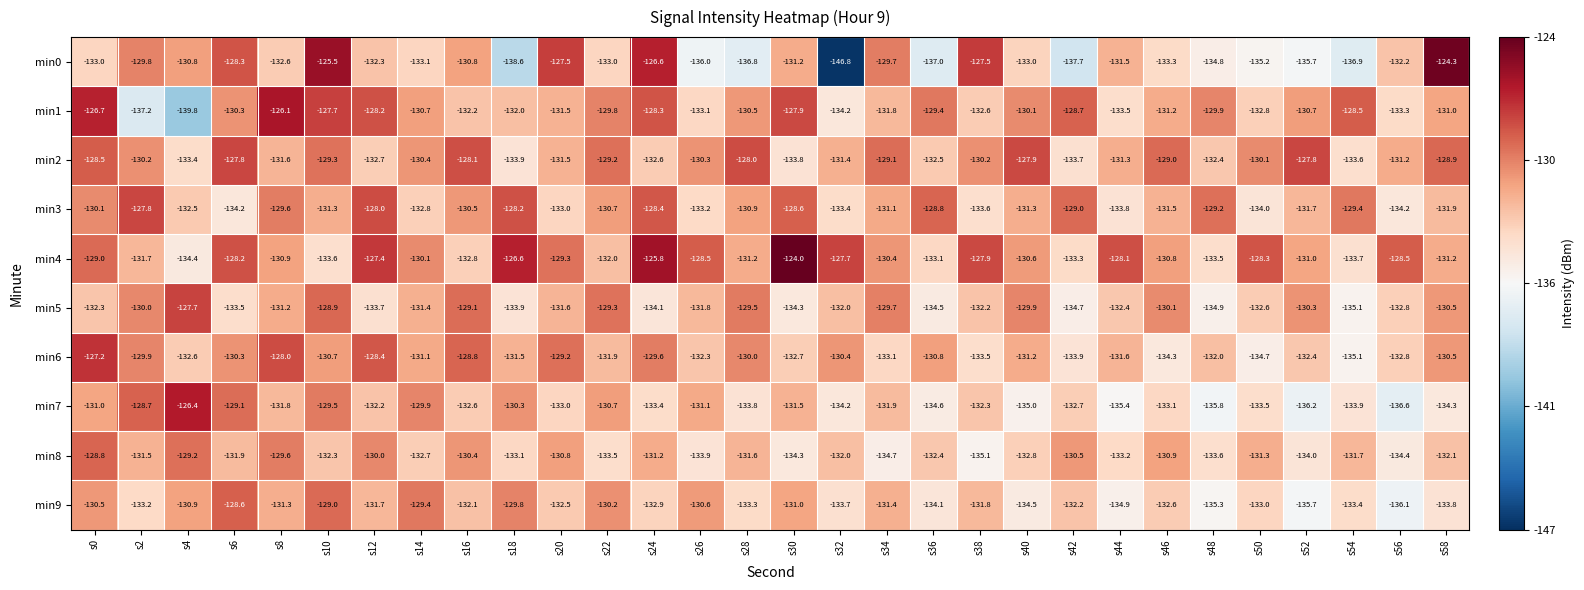

Rank the categories by min5 value from lowest to highest.

s54, s48, s42, s36, s30, s24, s18, s12, s6, s56, s50, s44, s0, s38, s32, s26, s20, s14, s8, s58, s52, s46, s2, s40, s34, s28, s22, s16, s10, s4